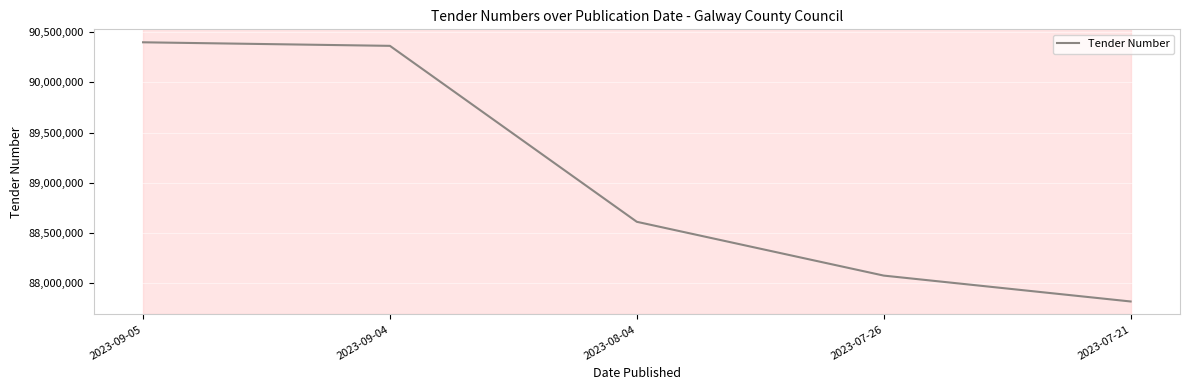

Reading left to right, transcribe all the data shown in this chart.

2023-09-05=90400006	2023-09-04=90364523	2023-08-04=88610276	2023-07-26=88073918	2023-07-21=87815866